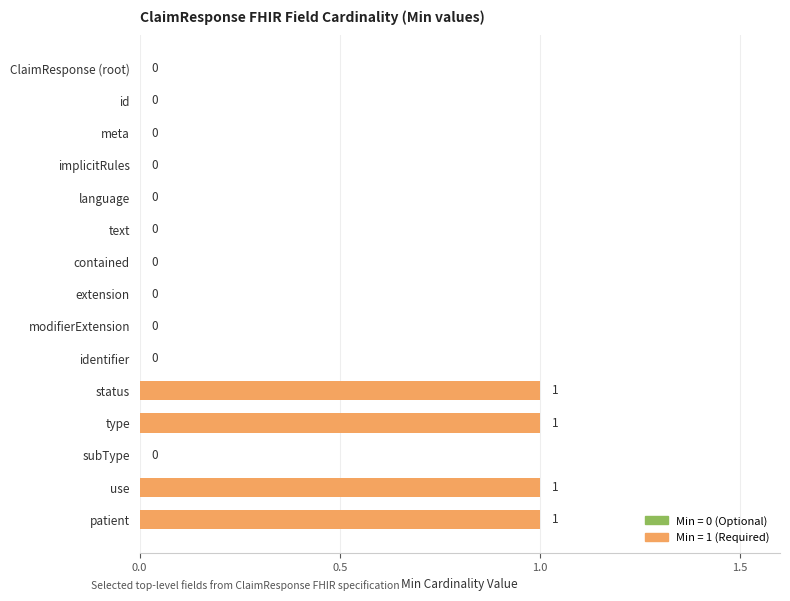

True or false: the data shows 0 at identifier.

True